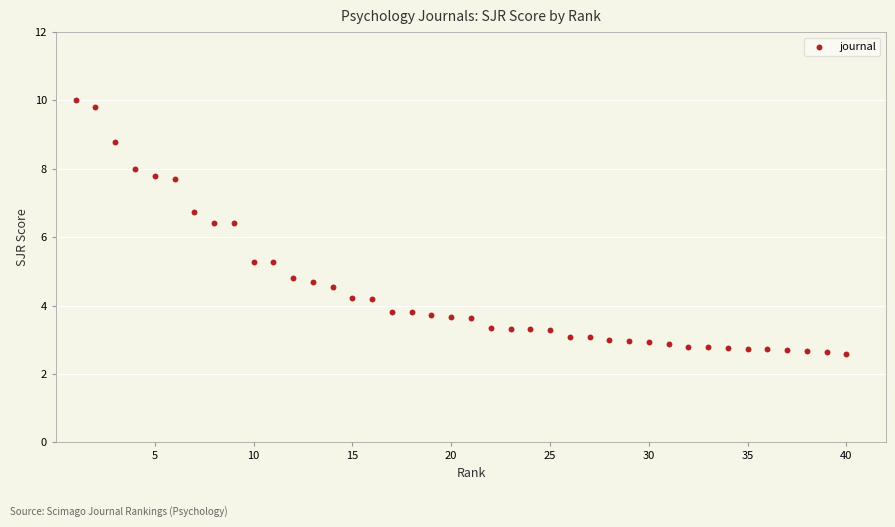

What is the range of Y values (max minus min)?

7.4